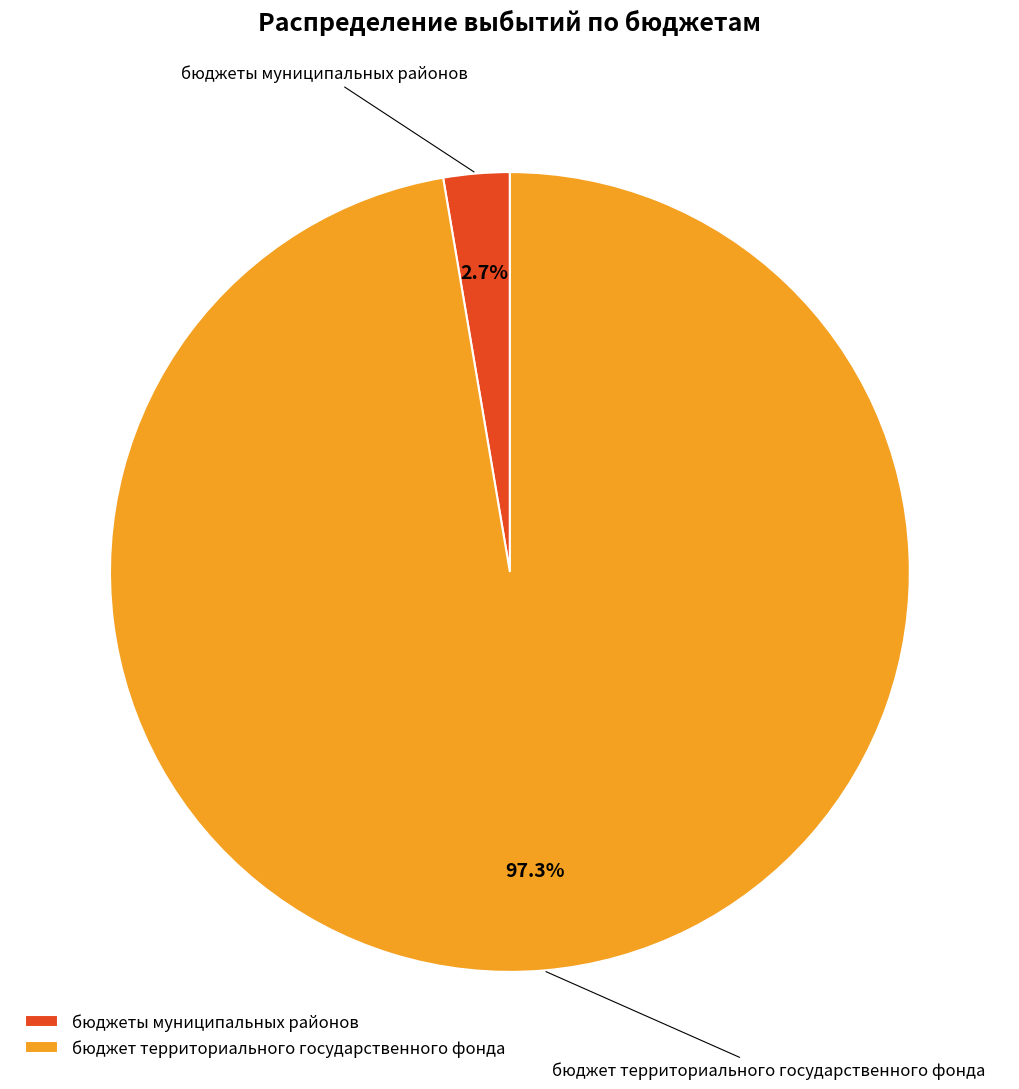

Which slice is the largest?

бюджет территориального государственного фонда